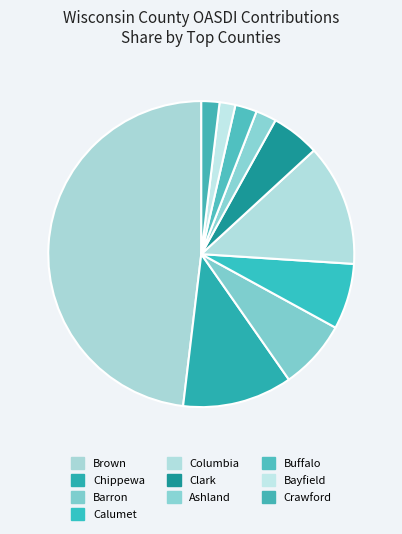

What percentage do Crawford and Bayfield together represent?

6.4%